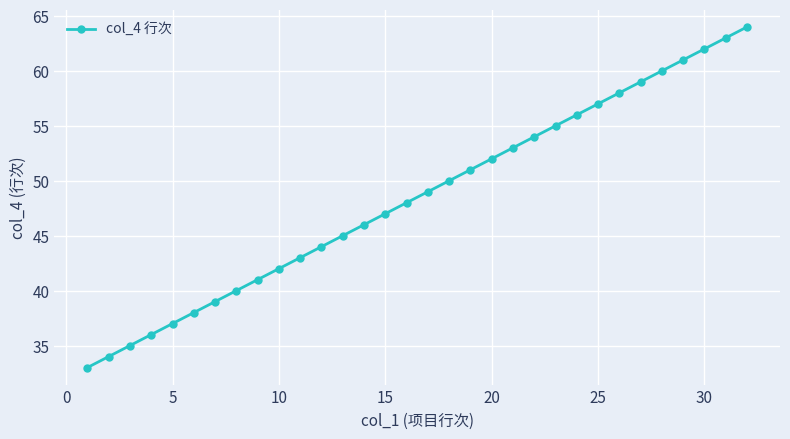

What is the maximum value shown in the chart?

64